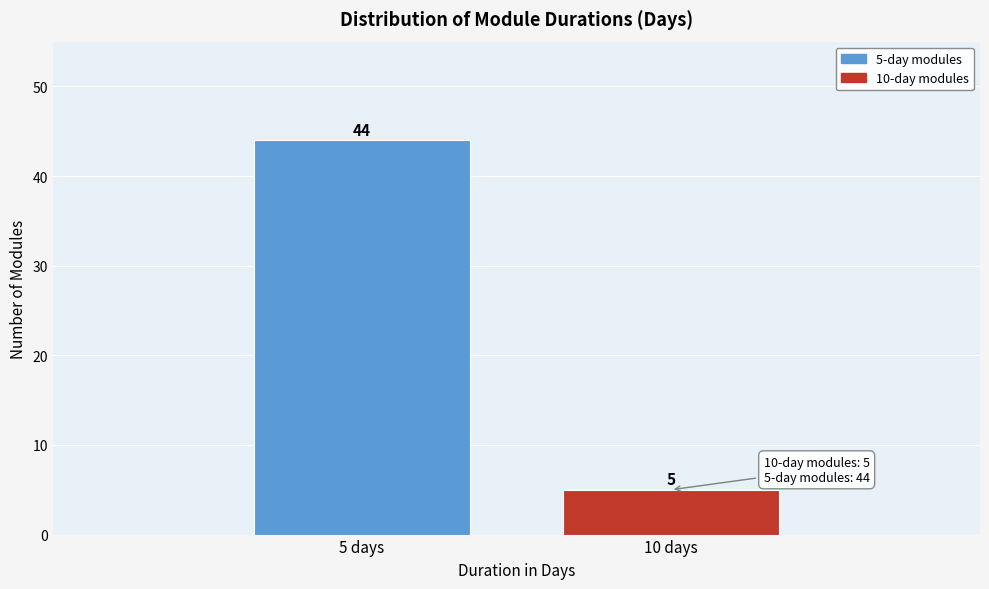

Reading left to right, what are all the values shown in this chart?

5 days=44	10 days=5